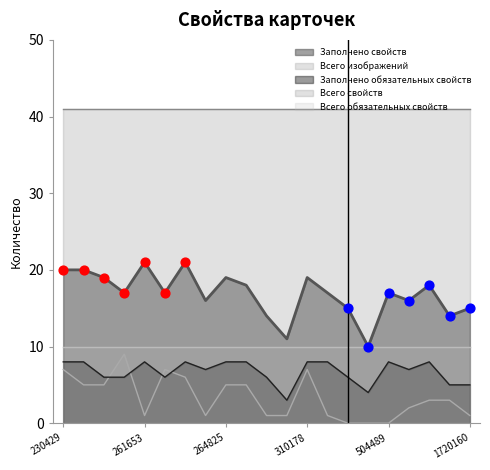

Which series contains the lowest Y value?

Всего изображений